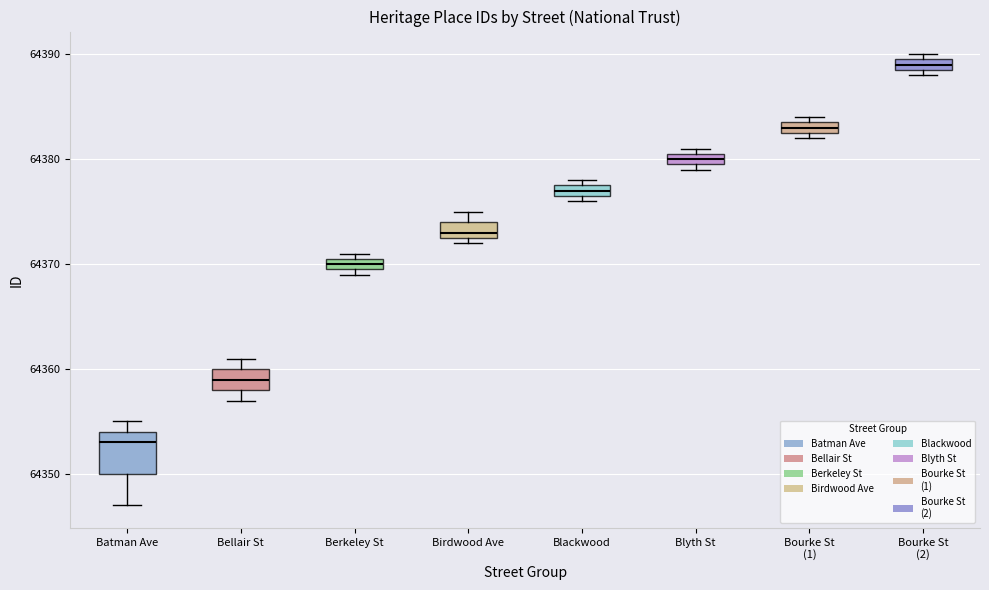

Comparing the boxes themselves (not the whiskers), which one is the tallest?

Batman Ave